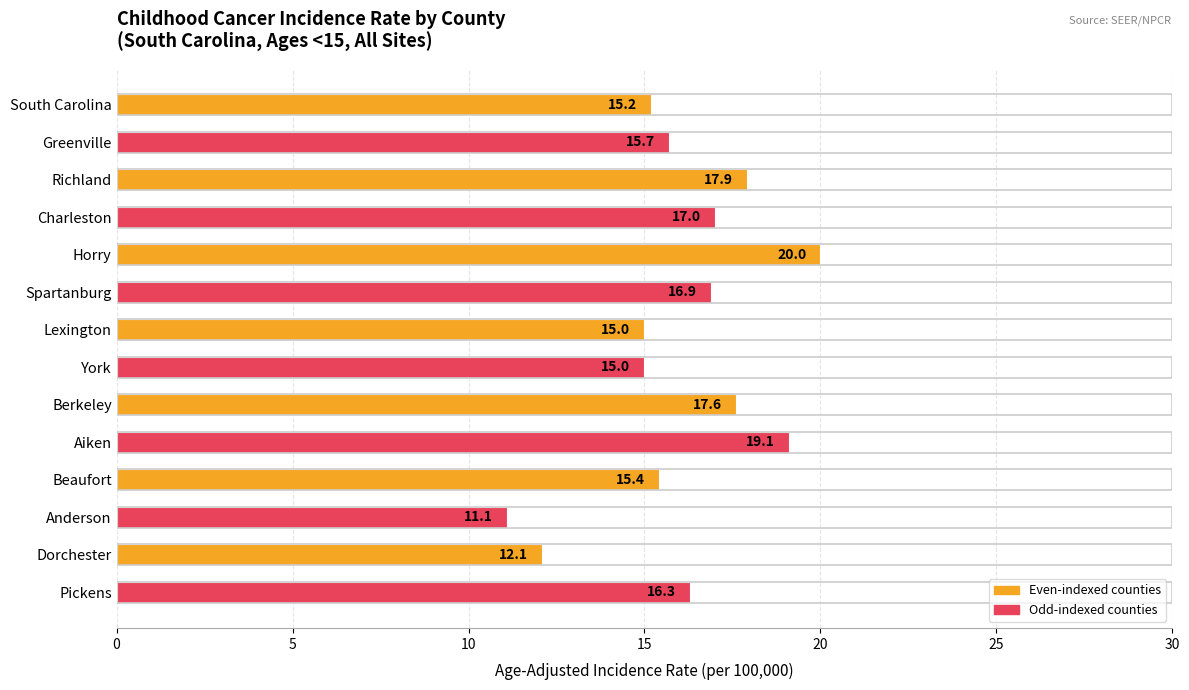

What position from the top is Dorchester?

13